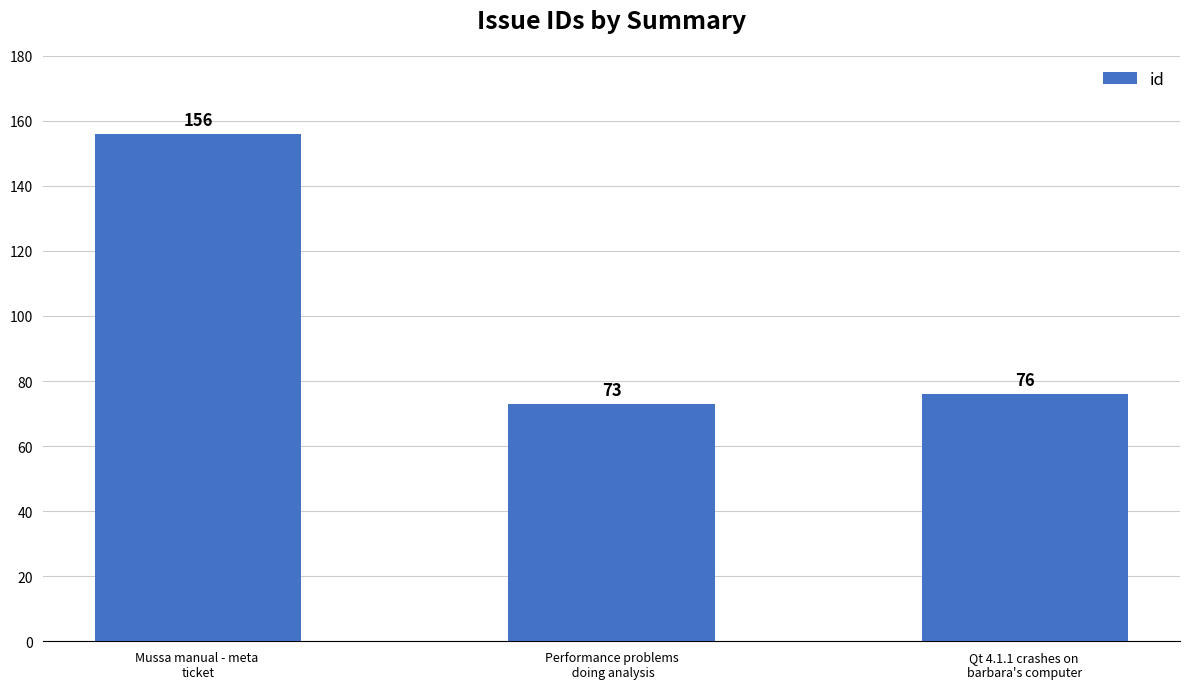

List the labels in order of value, largest first.

Mussa manual - meta 
ticket, Qt 4.1.1 crashes on 
barbara's computer, Performance problems
 doing analysis